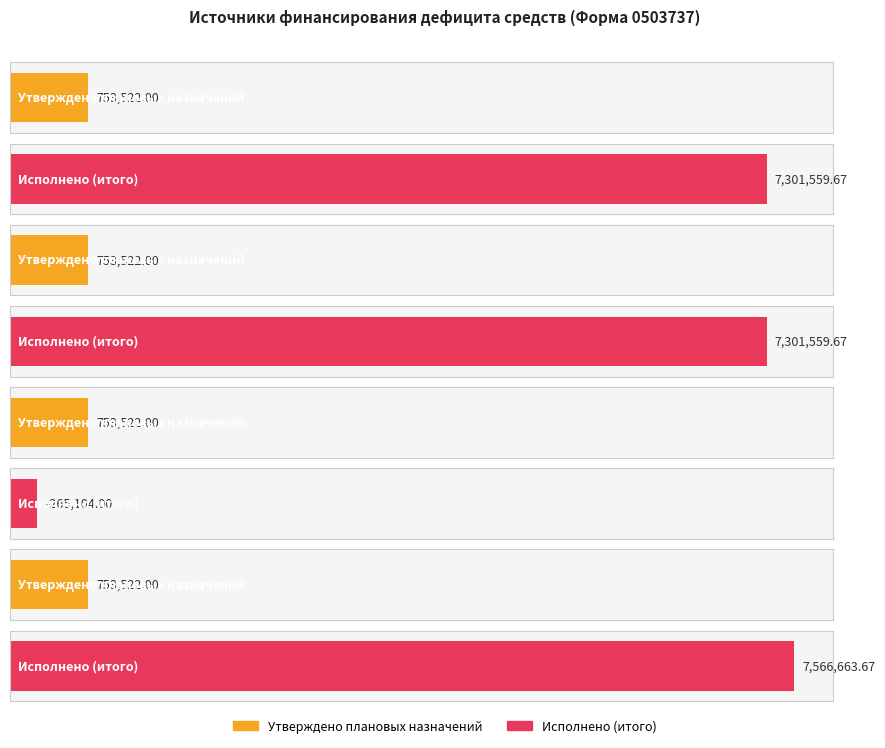

What is the sum of all Утверждено плановых назначений values?

3014088.0